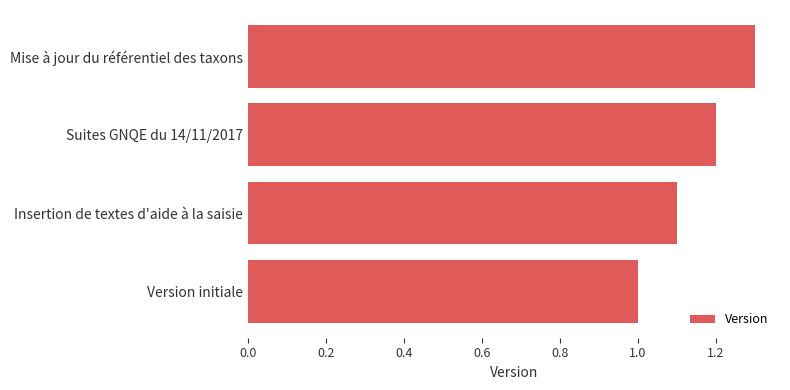

Approximately how many times larger is the value at Insertion de textes d'aide à la saisie compared to Version initiale?

1.1